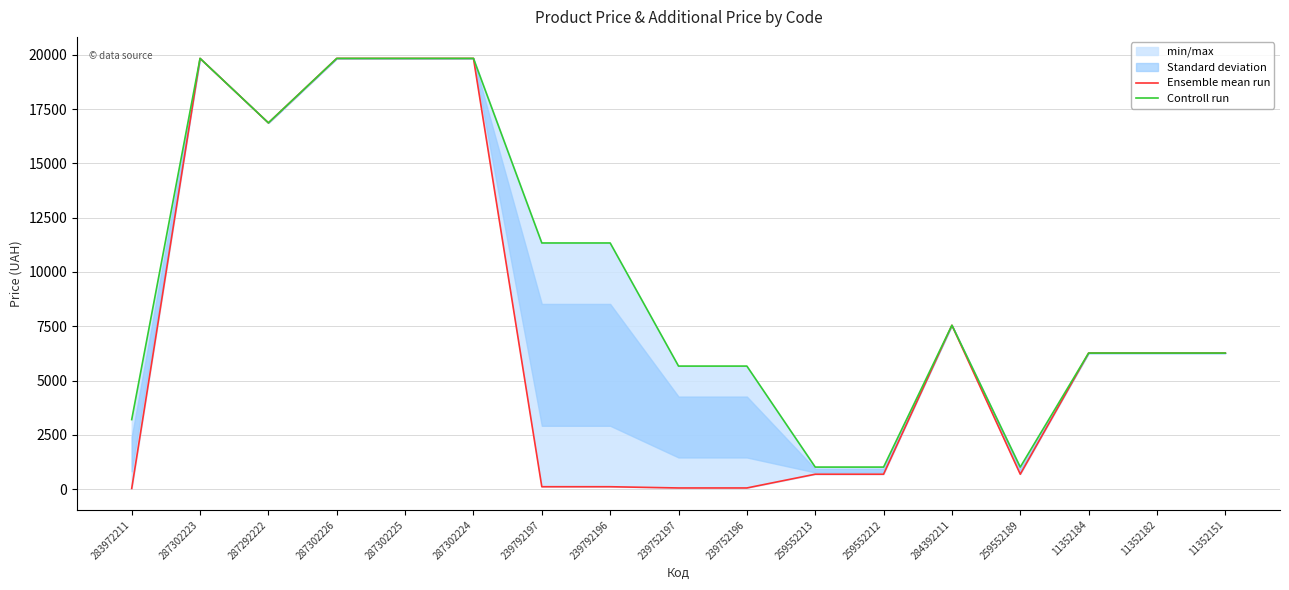

List the labels in order of Ensemble mean run value, smallest first.

283972211, 239752197, 239752196, 239792197, 239792196, 259552213, 259552212, 259552189, 11352184, 11352182, 11352151, 284392211, 287292222, 287302223, 287302226, 287302225, 287302224